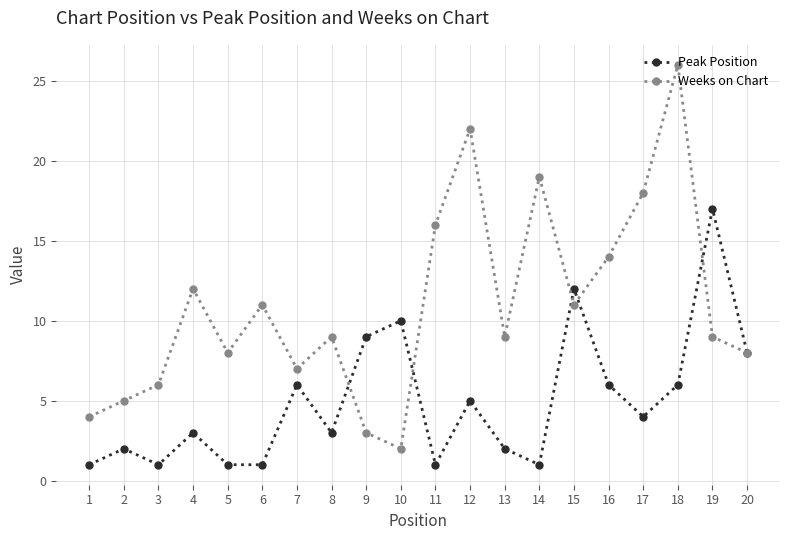

The value of Peak Position at 5 is 0. True or false?

False